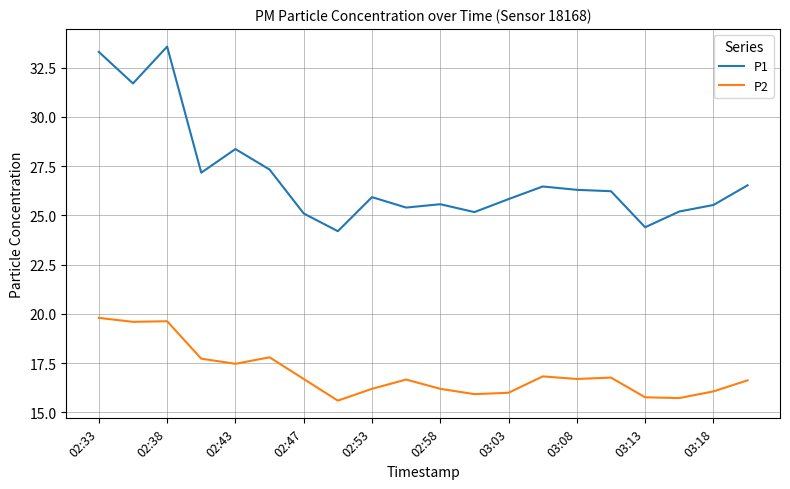

Which series has the widest spread of values?

P1